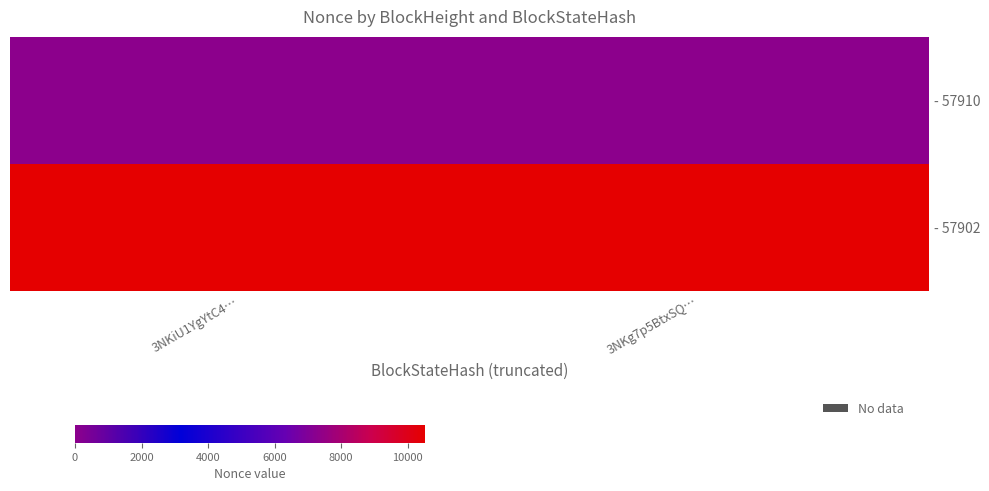

What is the maximum value shown in the chart?

10517